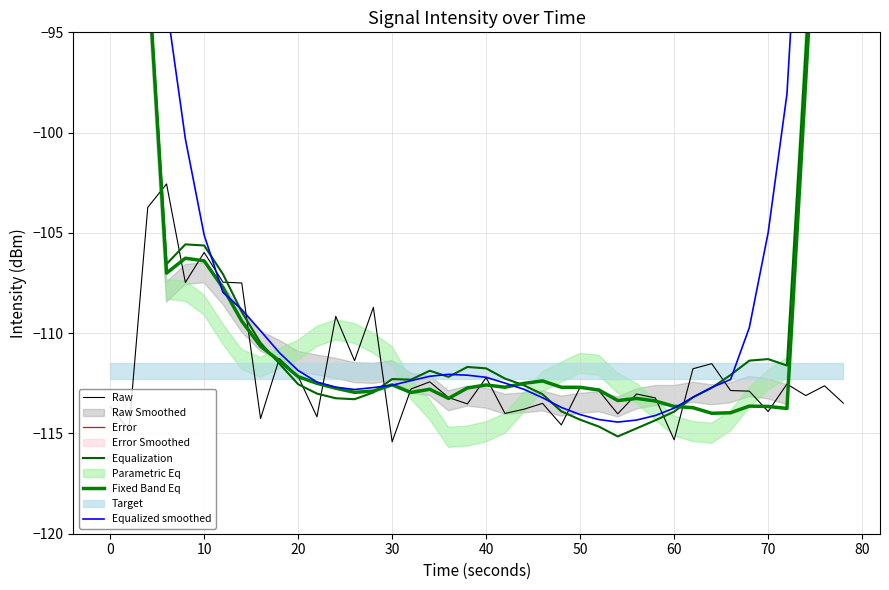

What is the difference between the second highest and minimum values in the Raw series?

11.7